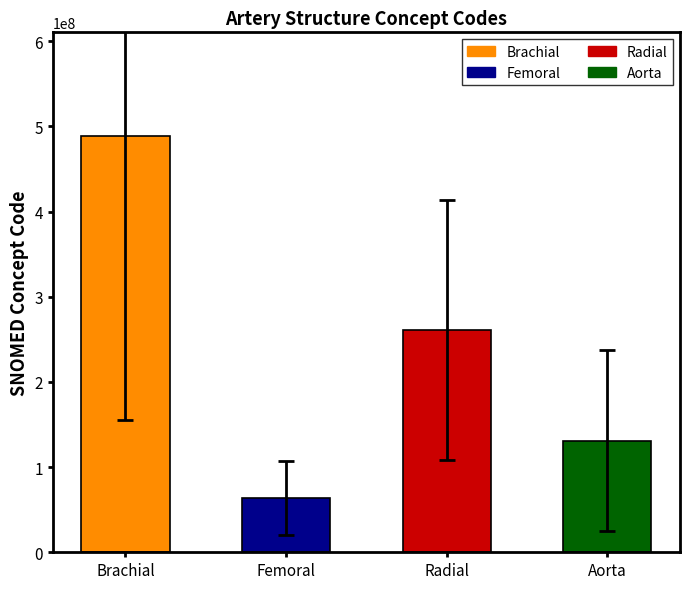

Reading right to left, what are all the values shown in this chart?

Aorta=130803671.3	Radial=260879338.3	Femoral=63586669.3	Brachial=488353337.0